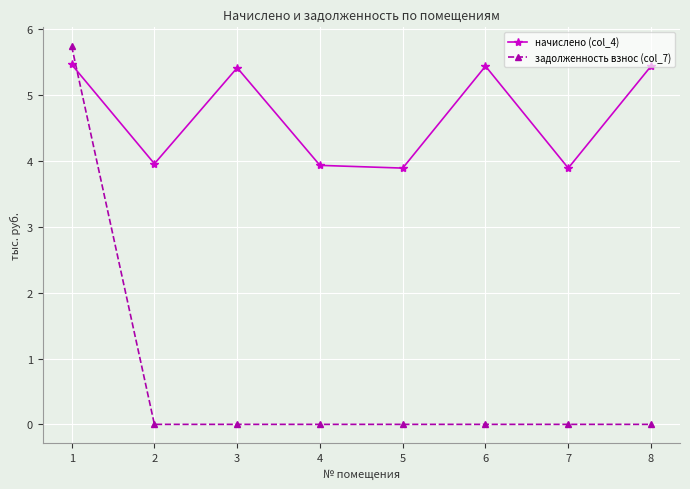

What are all the series names shown in the legend?

начислено (col_4), задолженность взнос (col_7)